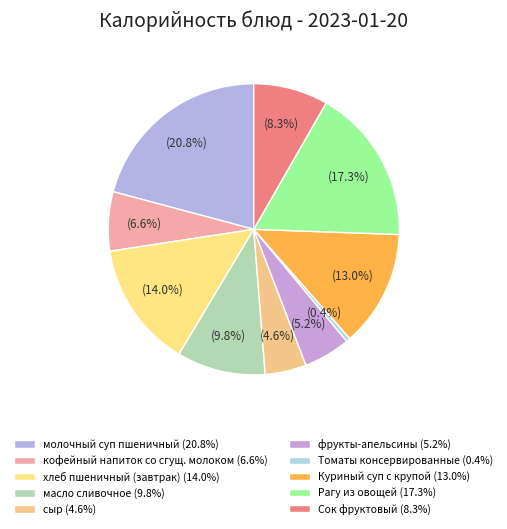

Approximately how many times larger is the value at молочный суп пшеничный compared to фрукты-апельсины?

4.0